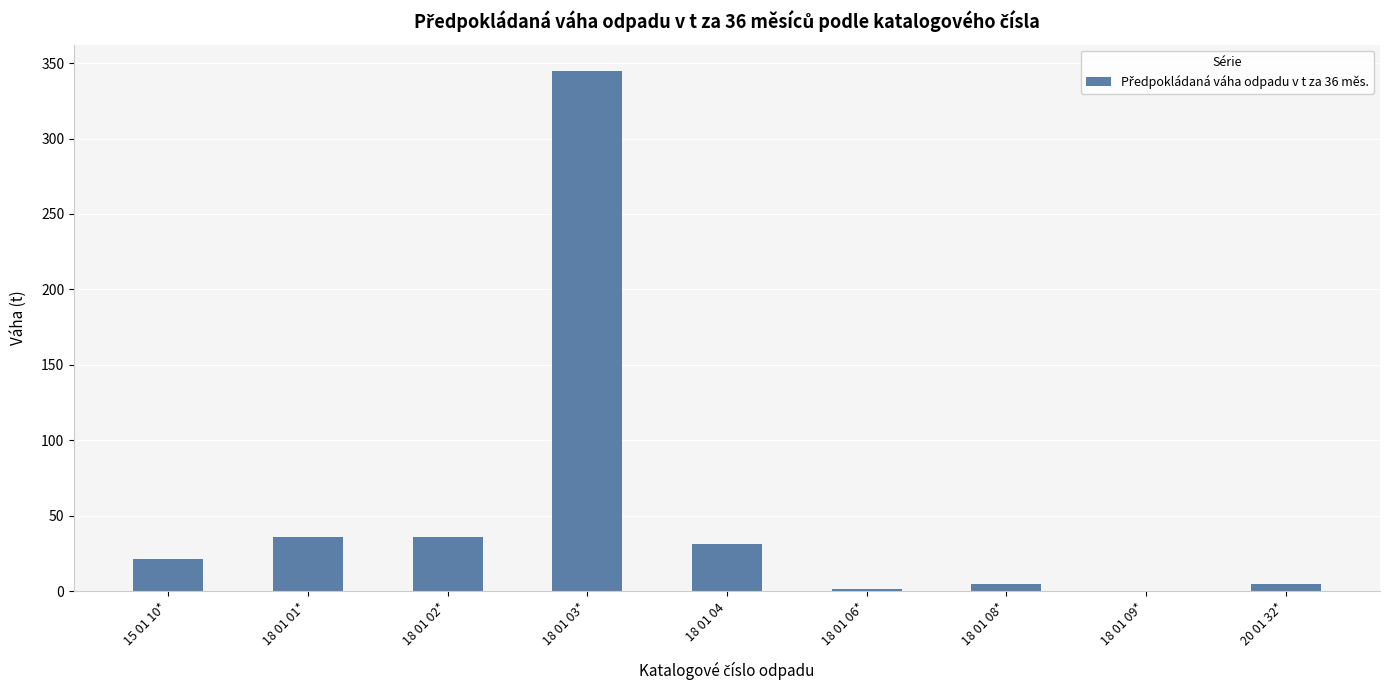

At which category does the chart reach its peak across all series?

18 01 03*